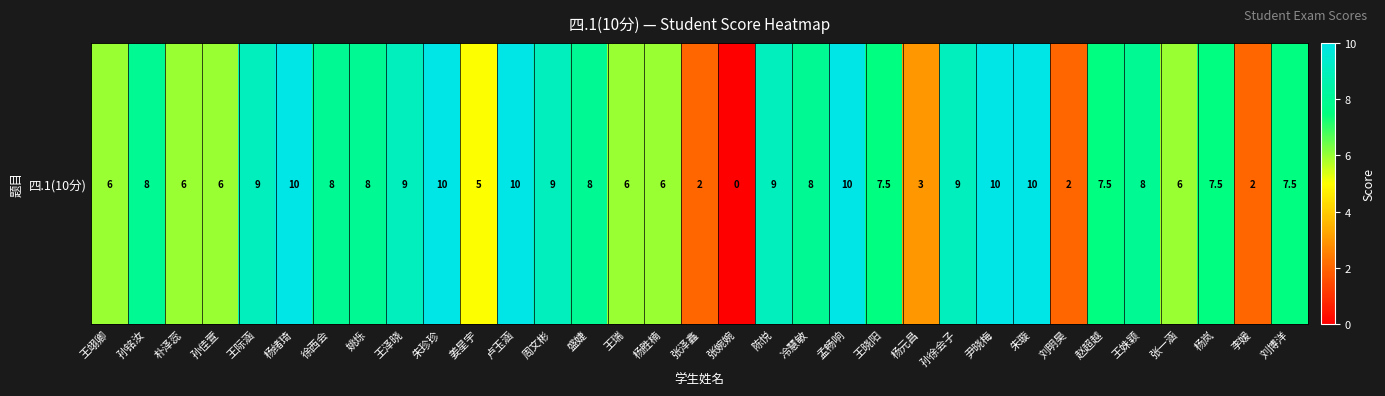

How many data points are less than 8?

16